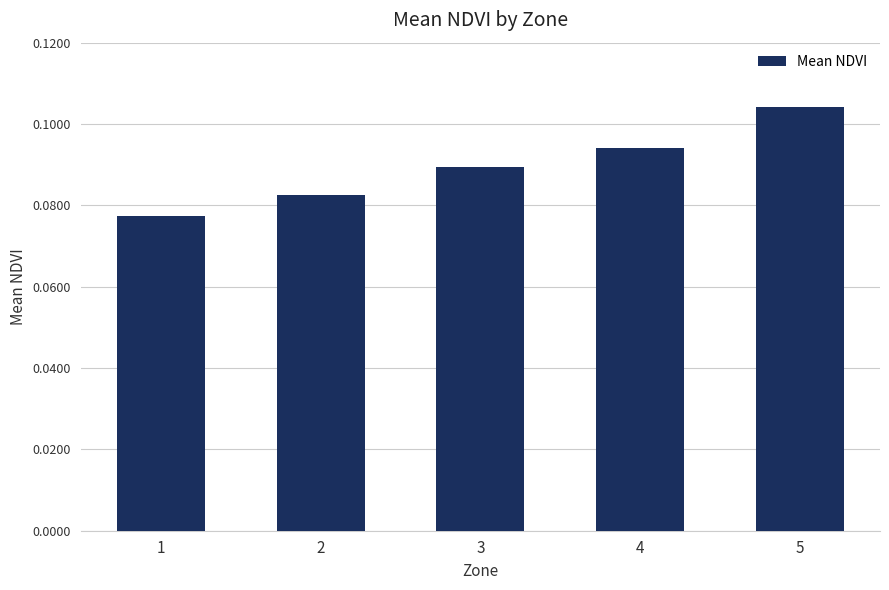

Count the values in the range 0 to 1.

5